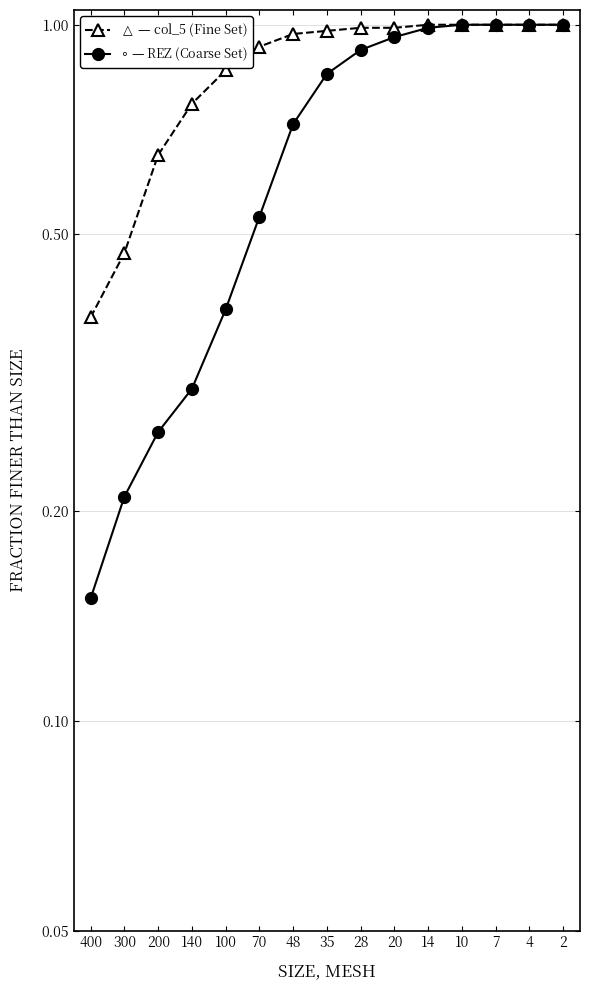

At which label is col_5 (Fine Set) closest to 0?

400